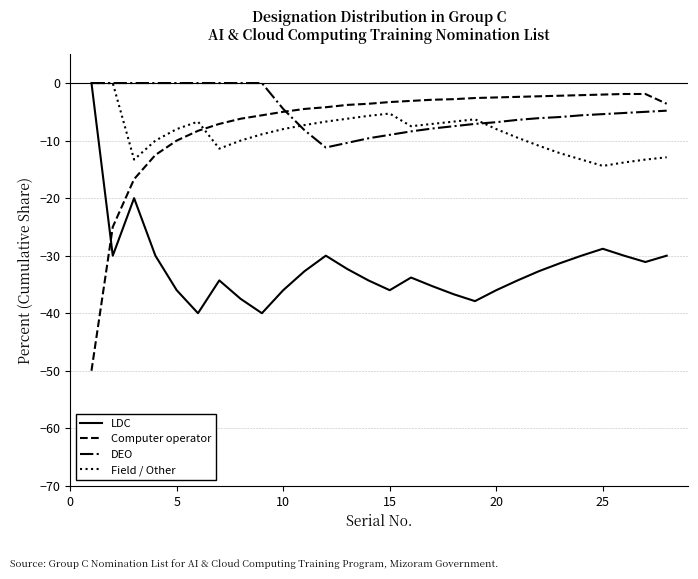

Which series has the largest range (max minus min)?

Computer operator